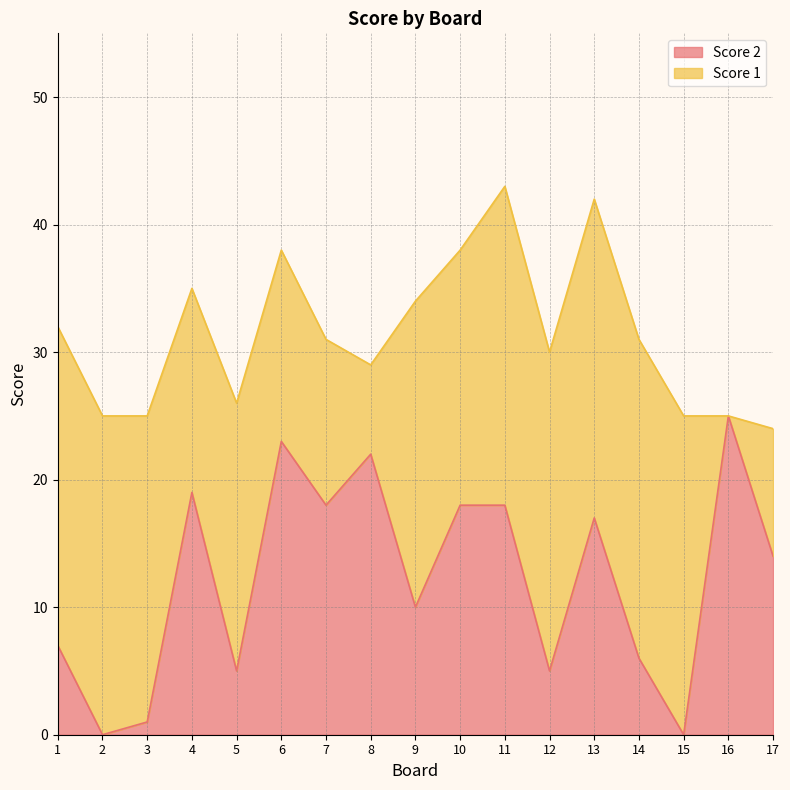

True or false: the data shows 13 at 9.

False